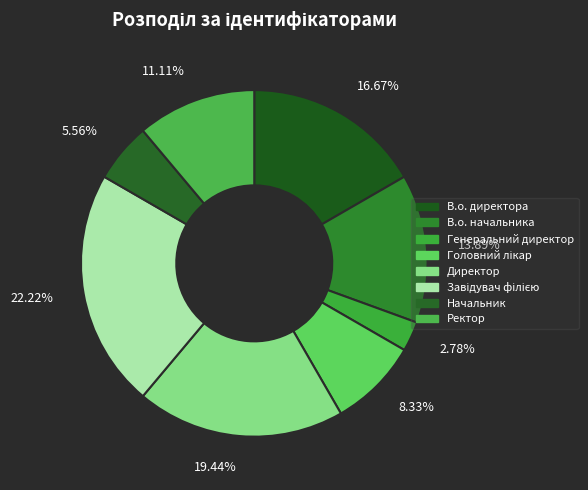

Rank the categories by value from highest to lowest.

22.22%, 19.44%, 16.67%, 13.89%, 11.11%, 8.33%, 5.56%, 2.78%